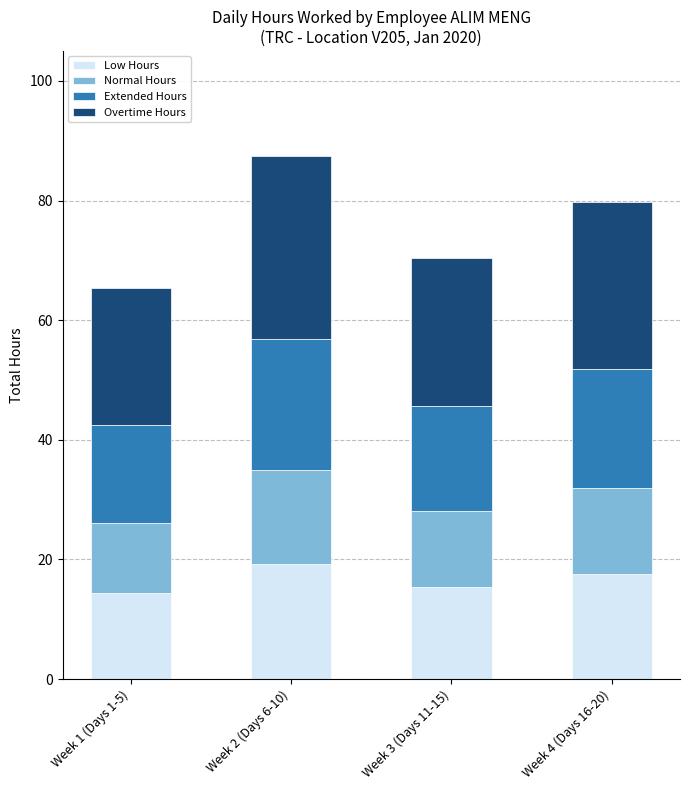

What is the average value of the Low Hours series?

16.7